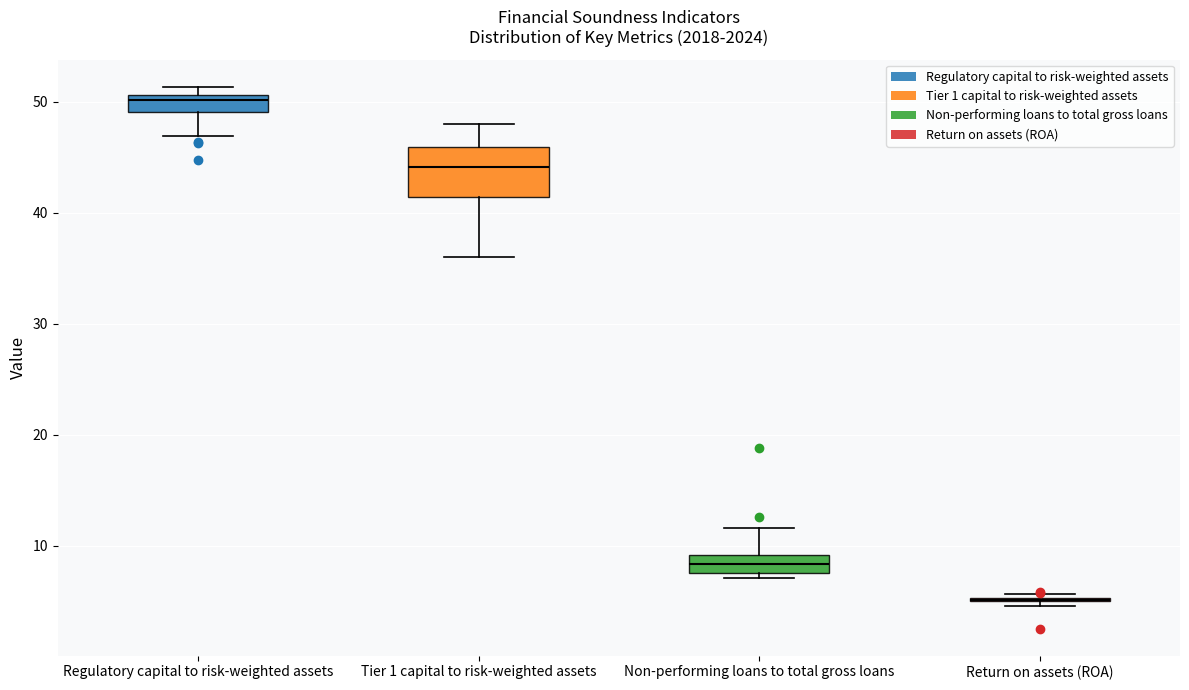

Reading left to right, read every box against the y-axis: the position of its median line, the range the box covers, and the ends of its whiskers. The values are not printed on the chart, so give them approximately, as read against the axis.

Regulatory capital to risk-weighted assets: median 50, box 49 to 51, whiskers 47 to 51 (just above the box's upper edge)
Tier 1 capital to risk-weighted assets: median 44, box 41 to 46, whiskers 36 to 48
Non-performing loans to total gross loans: median 8 (inside the box), box 8 to 9, whiskers 7 to 12
Return on assets (ROA): box collapsed to a line at 5, whiskers 5 to 6